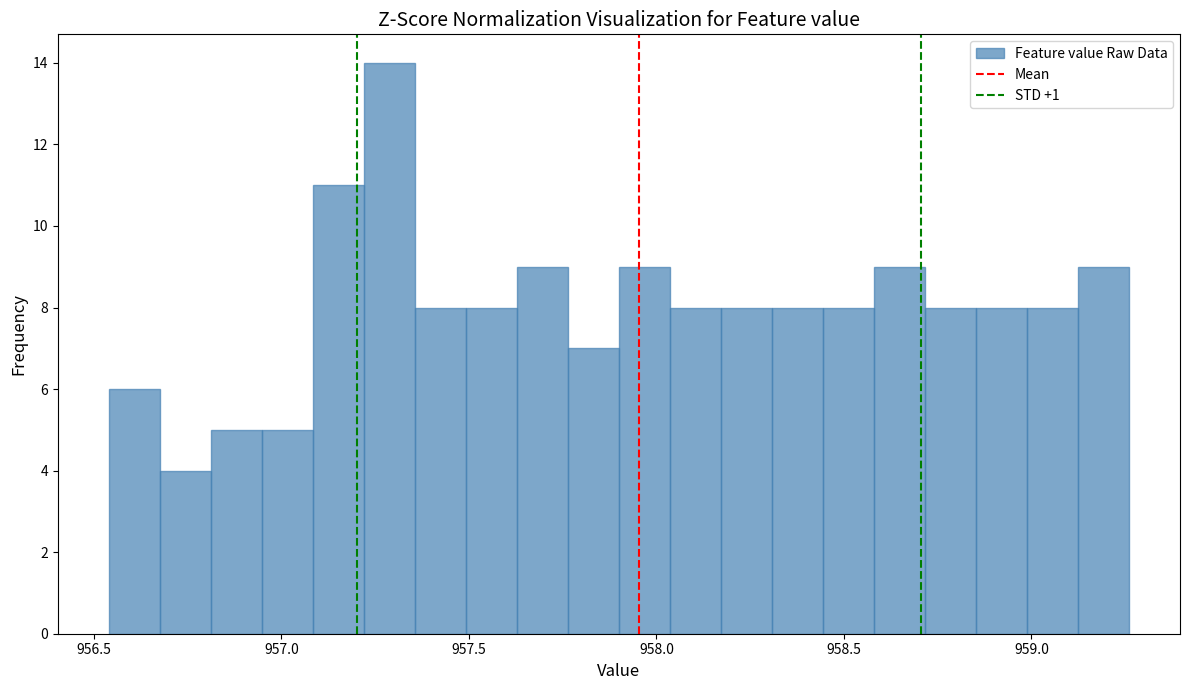

Read against the x-axis, roughly where is the centre of the tallest bar?

957.30